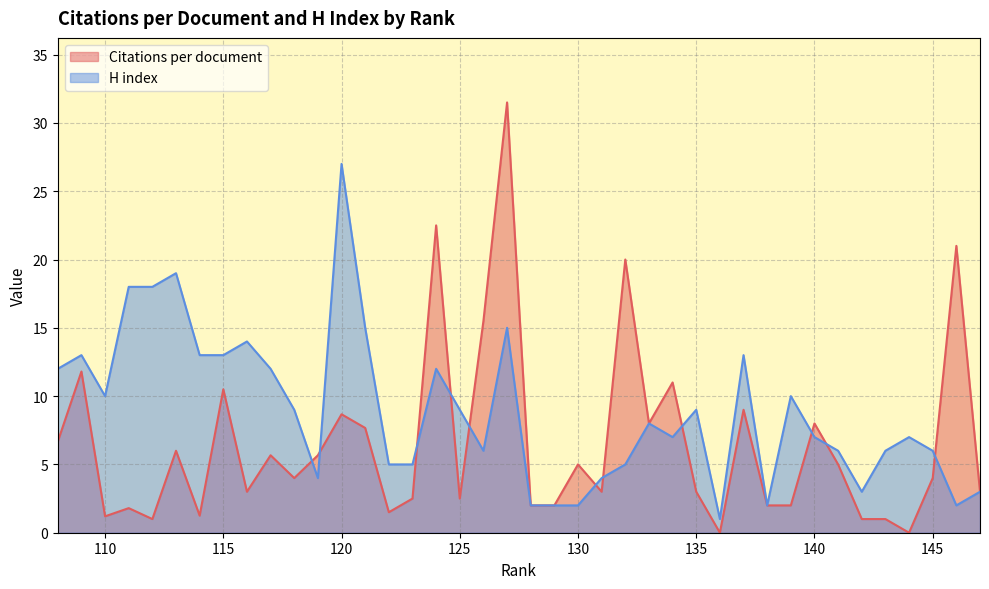

True or false: H index and Citations per document intersect in this chart.

True